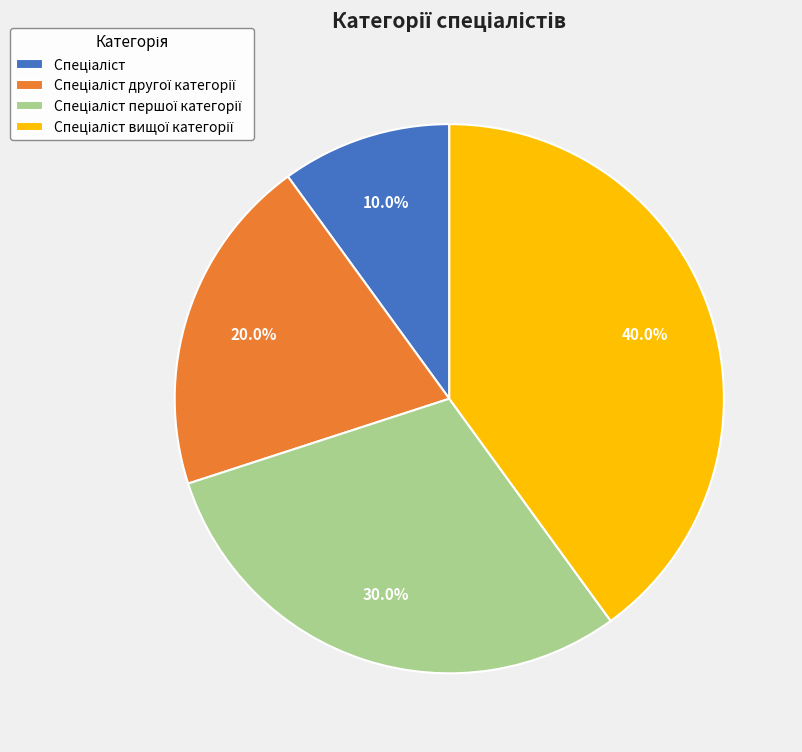

Count the number of slices in the pie.

4